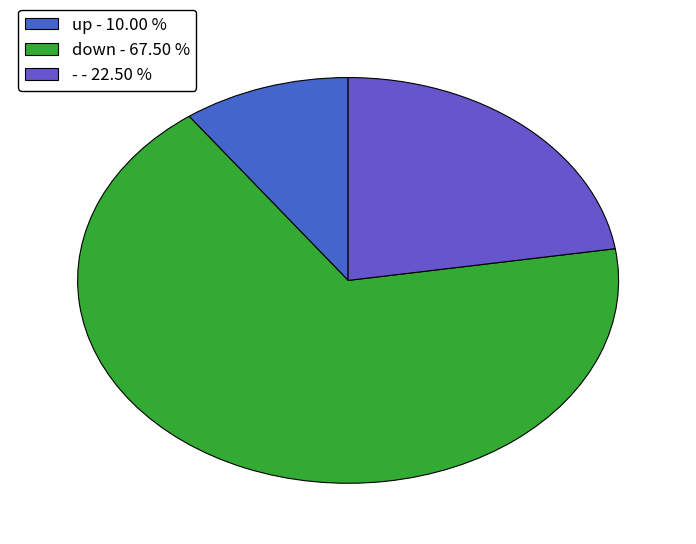

What is the ratio of the value at up to the value at -?

0.4